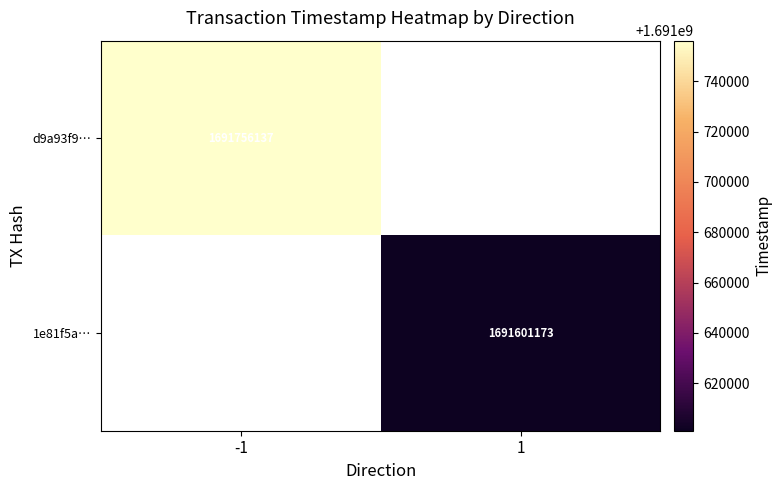

Which has a higher value, 1 or -1?

-1